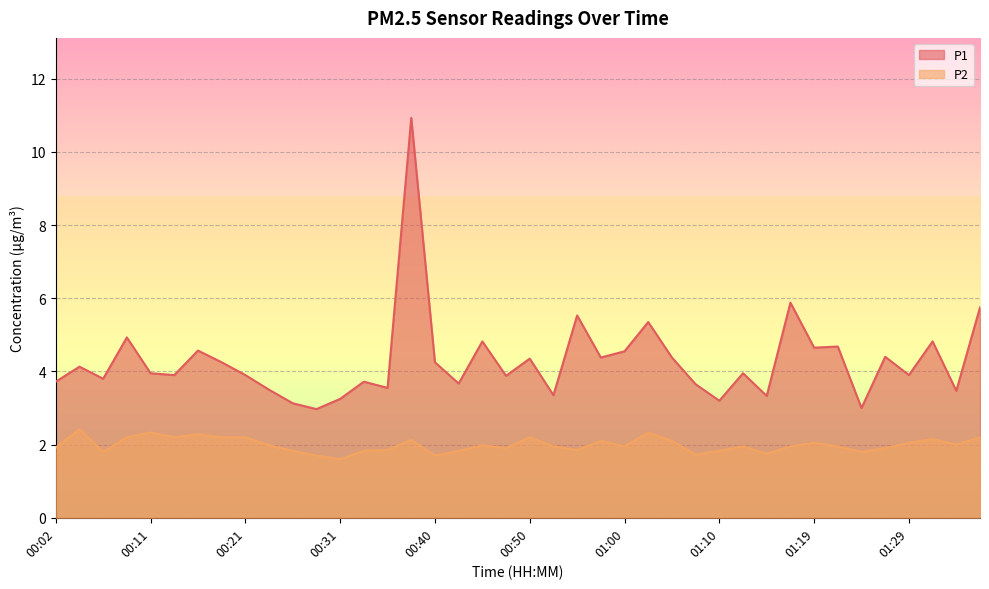

Reading right to left, transcribe all the data shown in this chart.

P1: 01:36=5.8	01:34=3.5	01:32=4.8	01:29=3.9	01:27=4.4	01:24=3.0	01:22=4.7	01:19=4.7	01:17=5.9	01:15=3.3	01:12=4.0	01:10=3.2	01:07=3.6	01:05=4.4	01:02=5.3	01:00=4.5	00:57=4.4	00:55=5.5	00:53=3.4	00:50=4.3	00:48=3.9	00:45=4.8	00:43=3.7	00:40=4.2	00:38=10.9	00:36=3.5	00:33=3.7	00:31=3.2	00:28=3.0	00:26=3.1	00:23=3.5	00:21=3.9	00:19=4.2	00:16=4.6	00:14=3.9	00:11=4.0	00:09=4.9	00:06=3.8	00:04=4.1	00:02=3.7
P2: 01:36=2.2	01:34=2.0	01:32=2.1	01:29=2.0	01:27=1.9	01:24=1.8	01:22=1.9	01:19=2.0	01:17=1.9	01:15=1.8	01:12=1.9	01:10=1.8	01:07=1.7	01:05=2.1	01:02=2.3	01:00=1.9	00:57=2.1	00:55=1.9	00:53=1.9	00:50=2.2	00:48=1.9	00:45=2.0	00:43=1.8	00:40=1.7	00:38=2.1	00:36=1.9	00:33=1.8	00:31=1.6	00:28=1.7	00:26=1.8	00:23=2.0	00:21=2.2	00:19=2.2	00:16=2.3	00:14=2.2	00:11=2.3	00:09=2.2	00:06=1.8	00:04=2.4	00:02=1.9